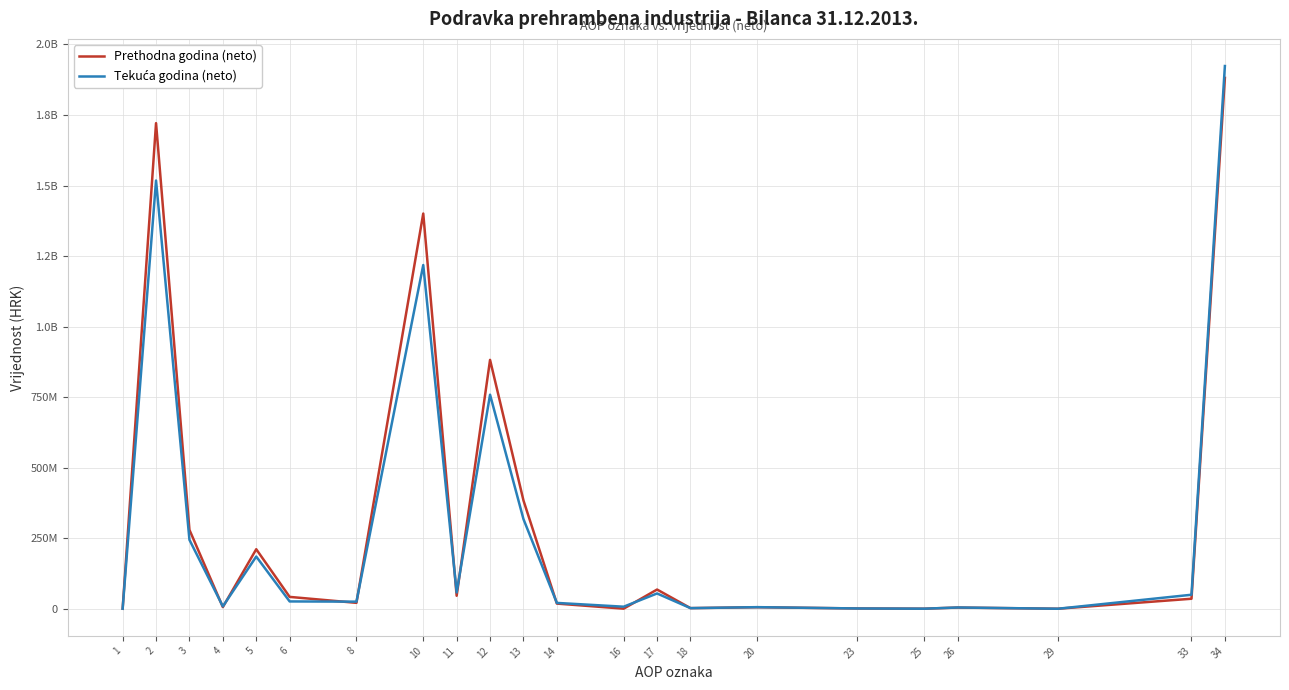

Is this an area chart (filled region under the line)?

No